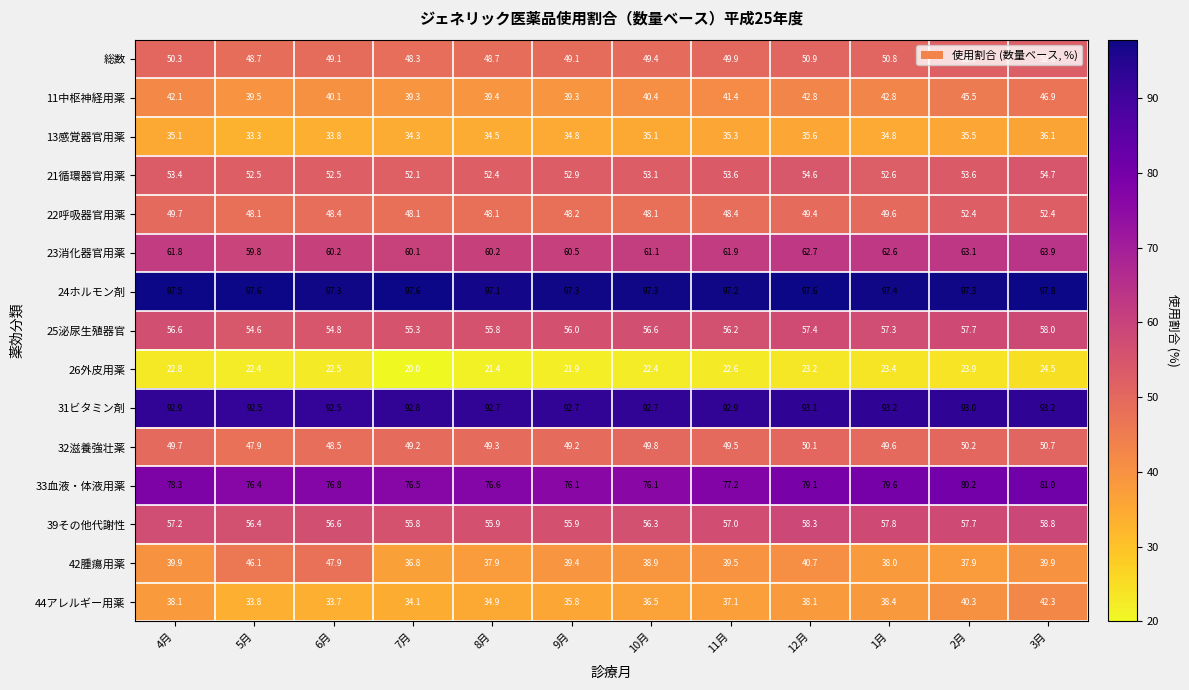

At which label does 23消化器官用薬 first exceed 61?

4月